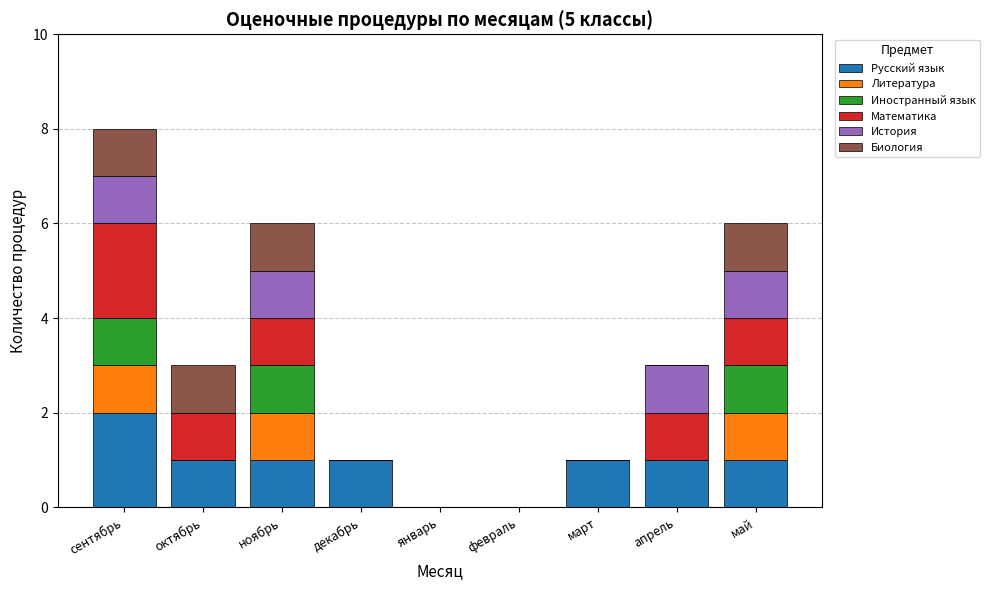

At which category is the sum across all series the highest?

сентябрь